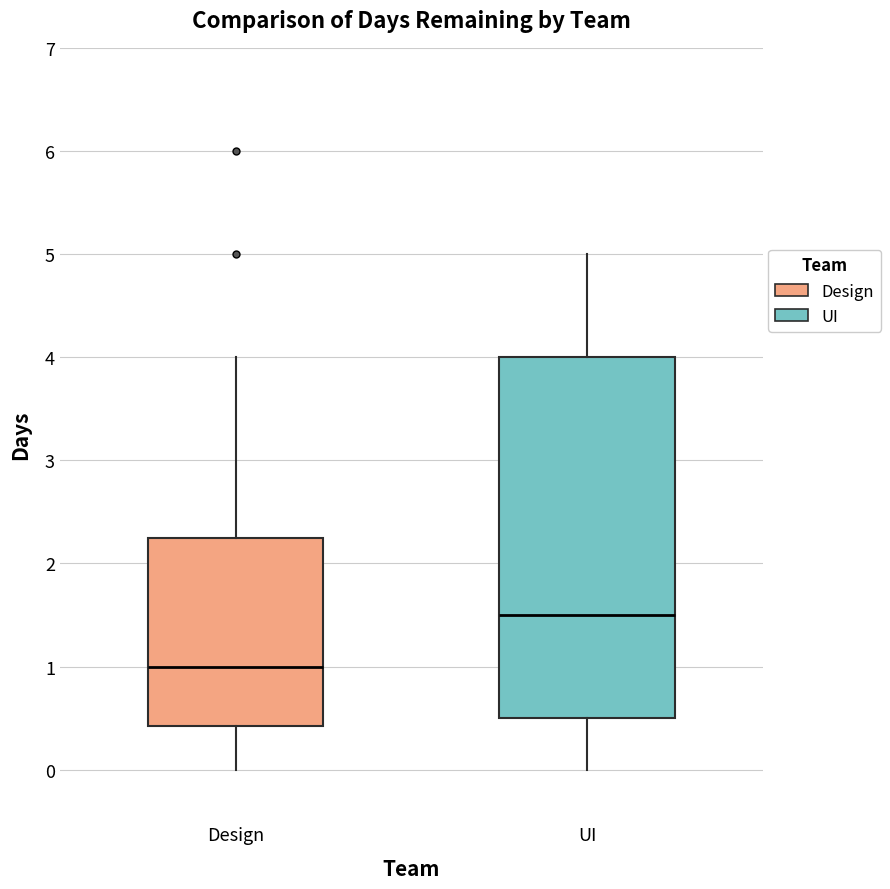

Reading left to right, read every box against the y-axis: the position of its median line, the range the box covers, and the ends of its whiskers. The values are not printed on the chart, so give them approximately, as read against the axis.

Design: median 1.0, box 0.4 to 2.3, whiskers 0.0 to 4.0
UI: median 1.5, box 0.5 to 4.0, whiskers 0.0 to 5.0